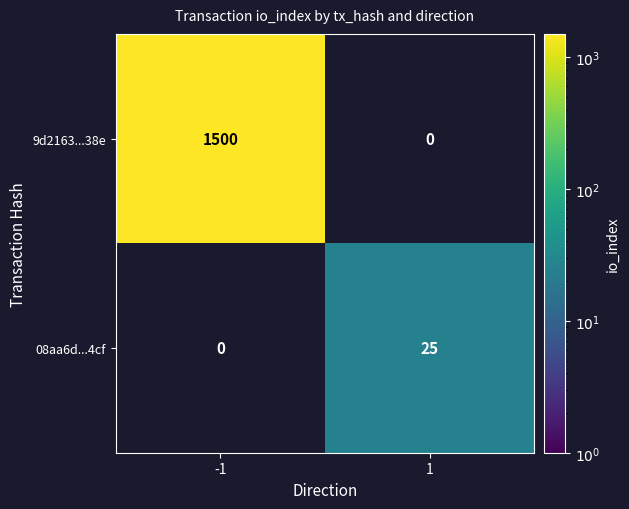

How many data points does each series have?

2